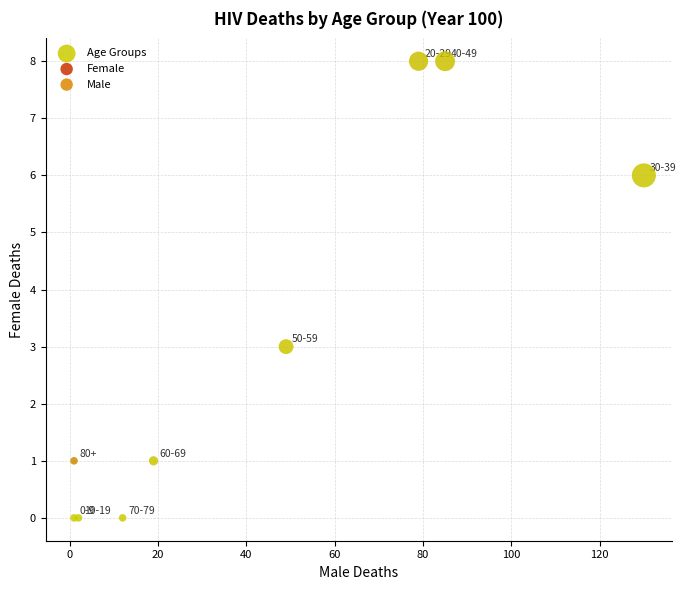

What Y value in the scatter plot is closest to 4?

3